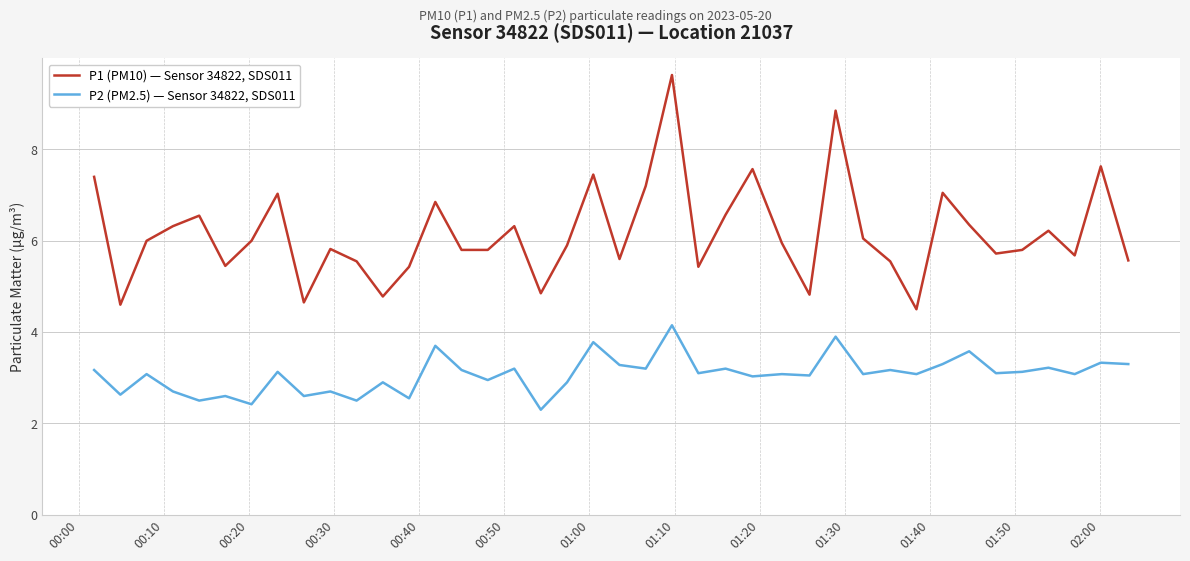

True or false: P1 (PM10) — Sensor 34822, SDS011 and P2 (PM2.5) — Sensor 34822, SDS011 cross at least once.

False